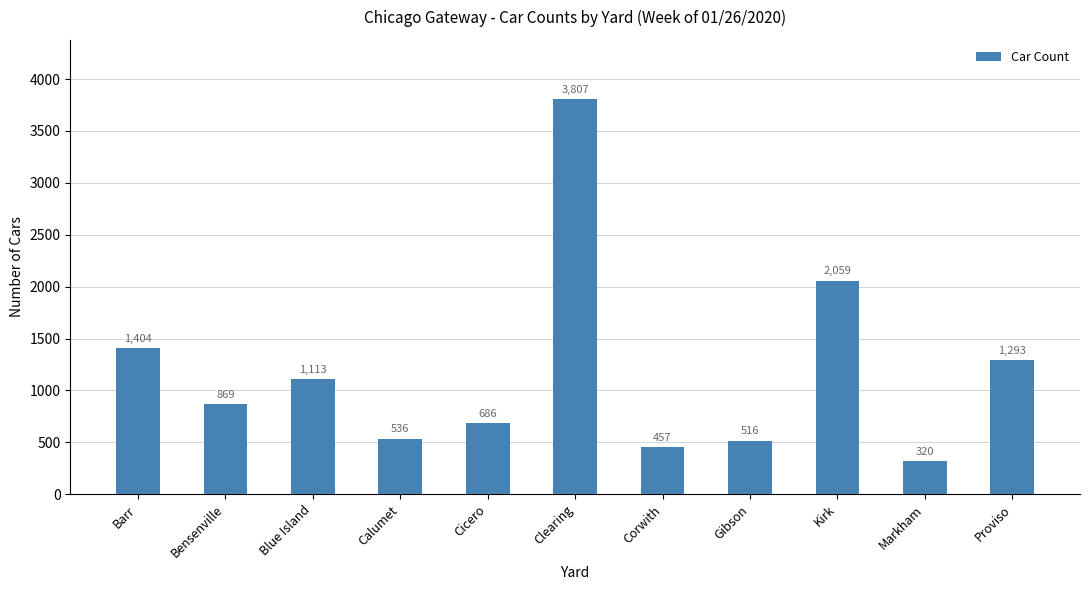

What is the approximate value at Calumet, to the nearest 50?

550